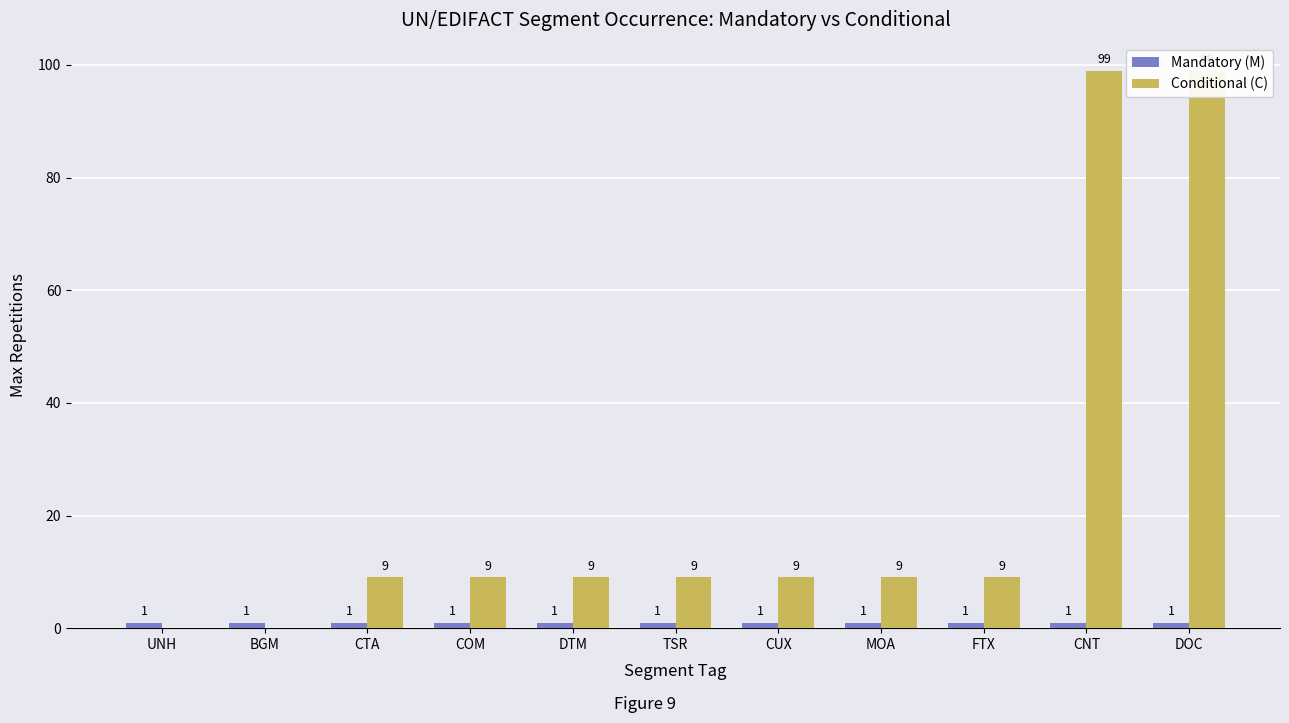

Which category has the lowest value across all series?

UNH